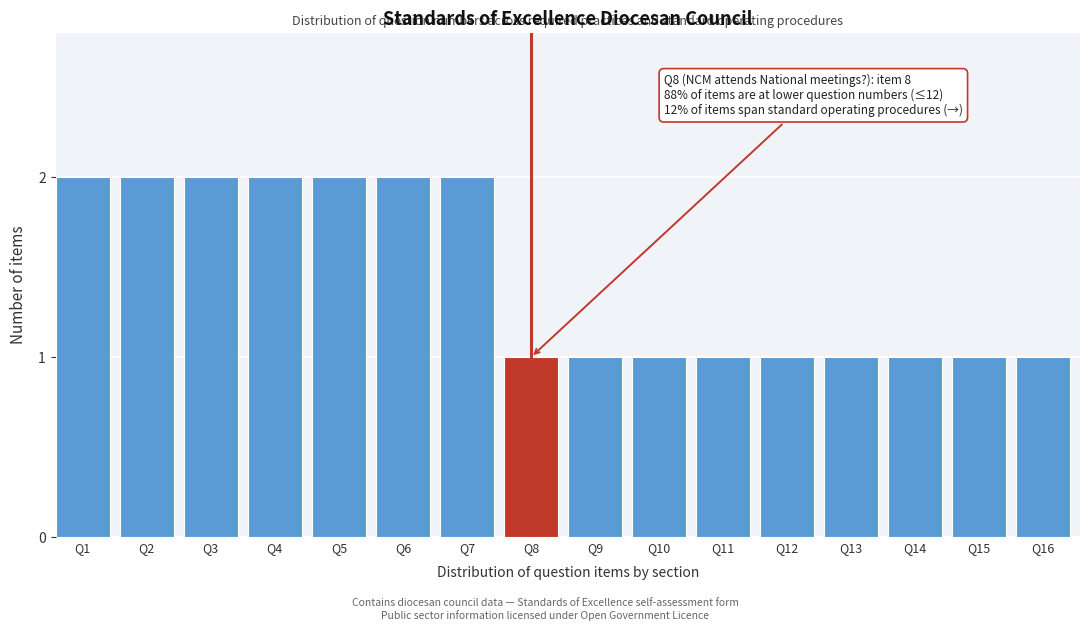

Reading right to left, transcribe all the data shown in this chart.

Q16=1	Q15=1	Q14=1	Q13=1	Q12=1	Q11=1	Q10=1	Q9=1	Q8=1	Q7=2	Q6=2	Q5=2	Q4=2	Q3=2	Q2=2	Q1=2